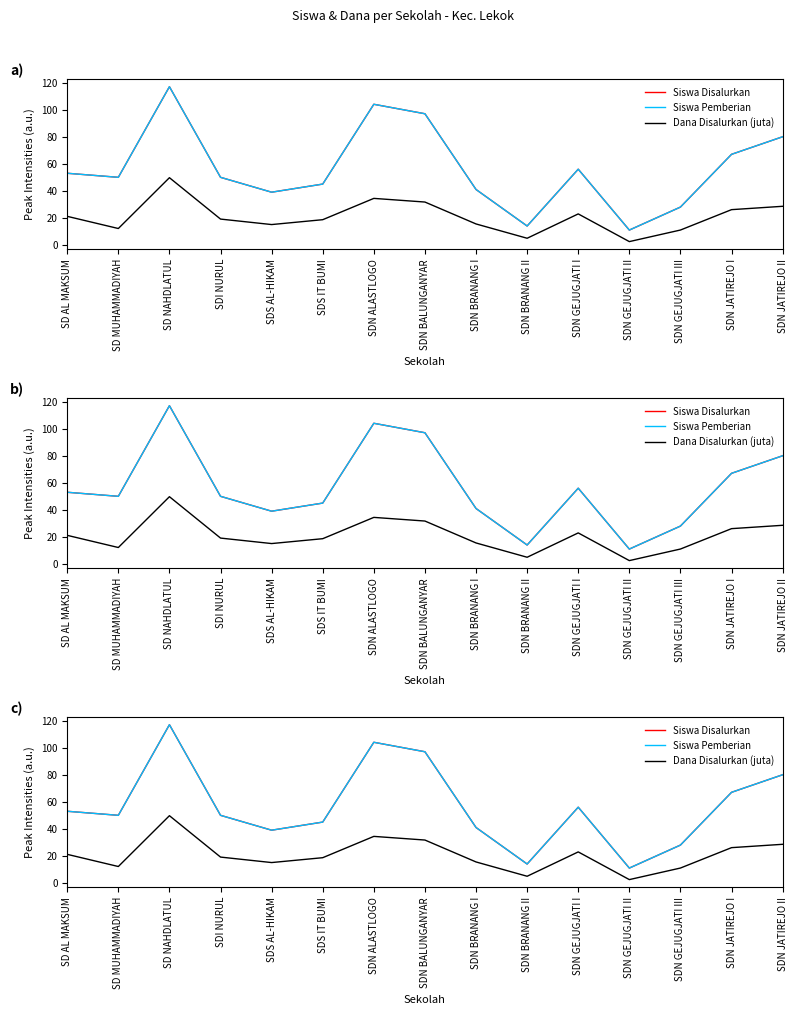

How many interior local peaks does the Dana Disalurkan (juta) series have?

3